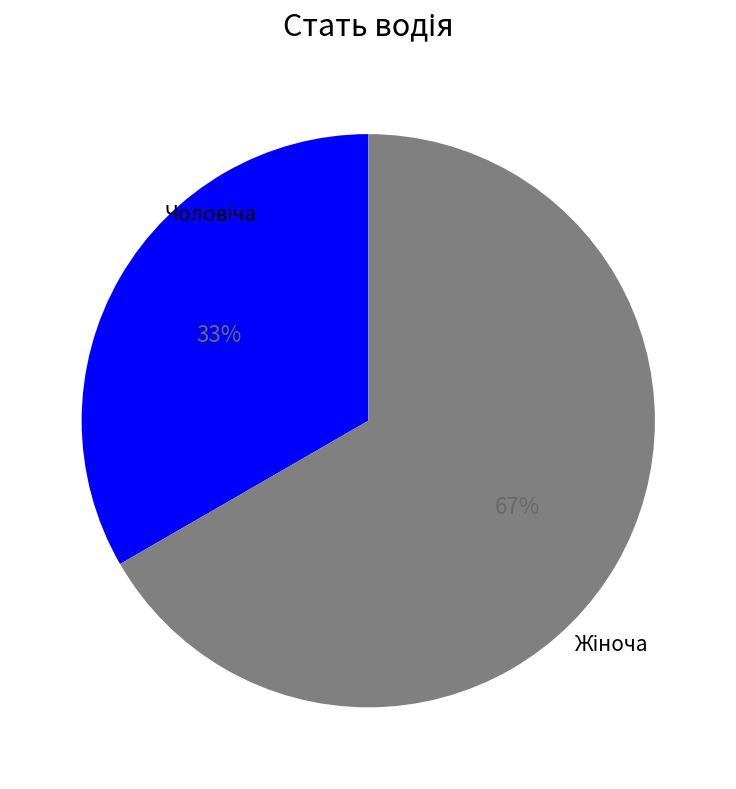

To the nearest percent, what is the average slice percentage?

50%